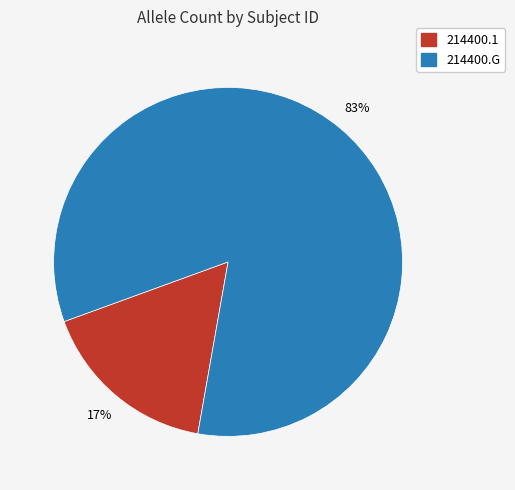

Which category accounts for the majority?

214400.G